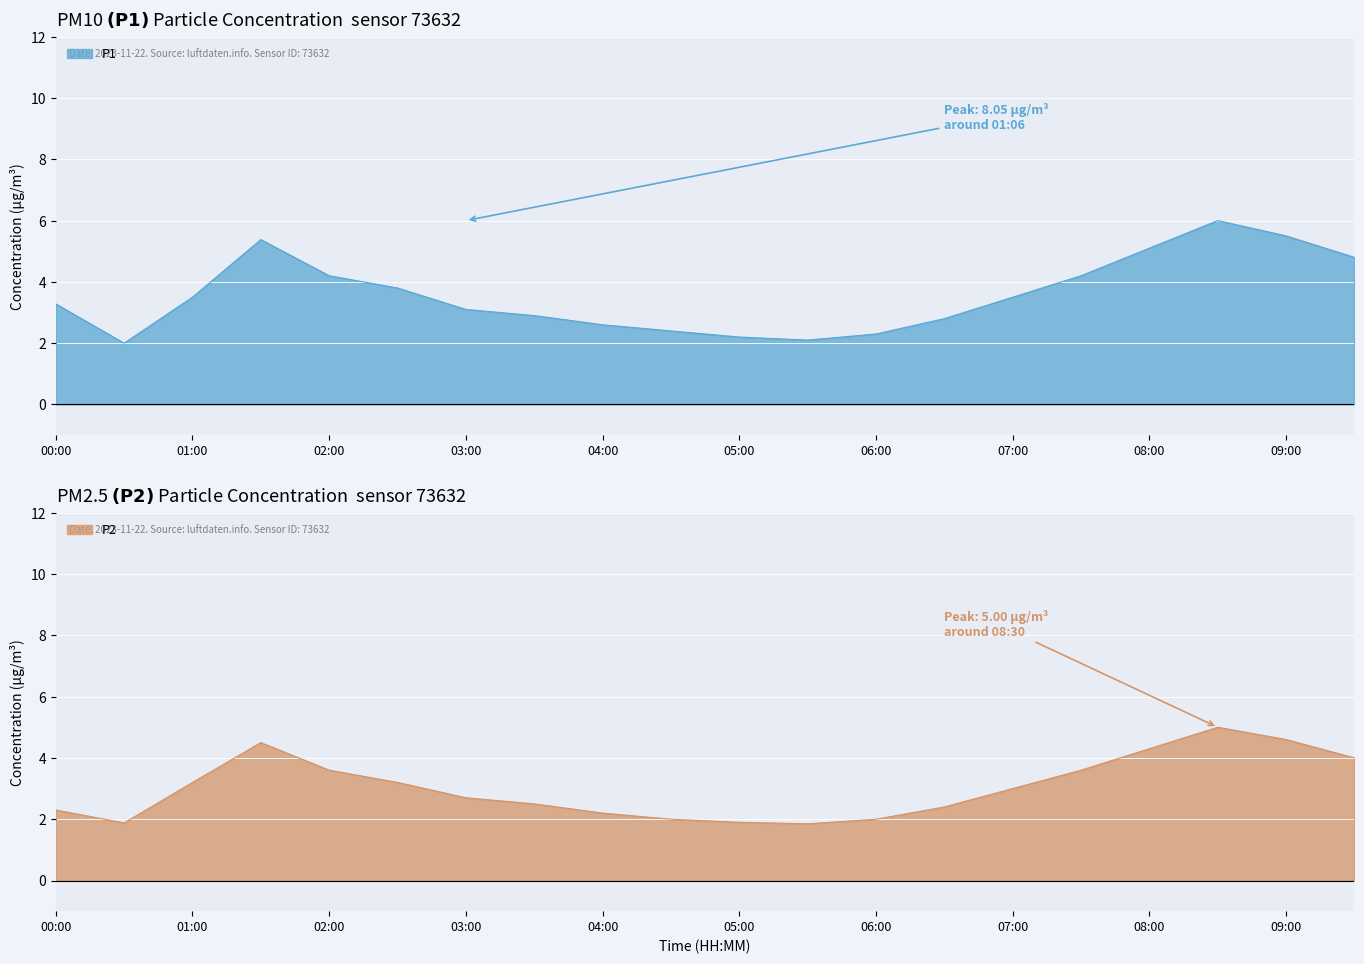

Is it true that P1 equals 1.2 at 00:00?

False